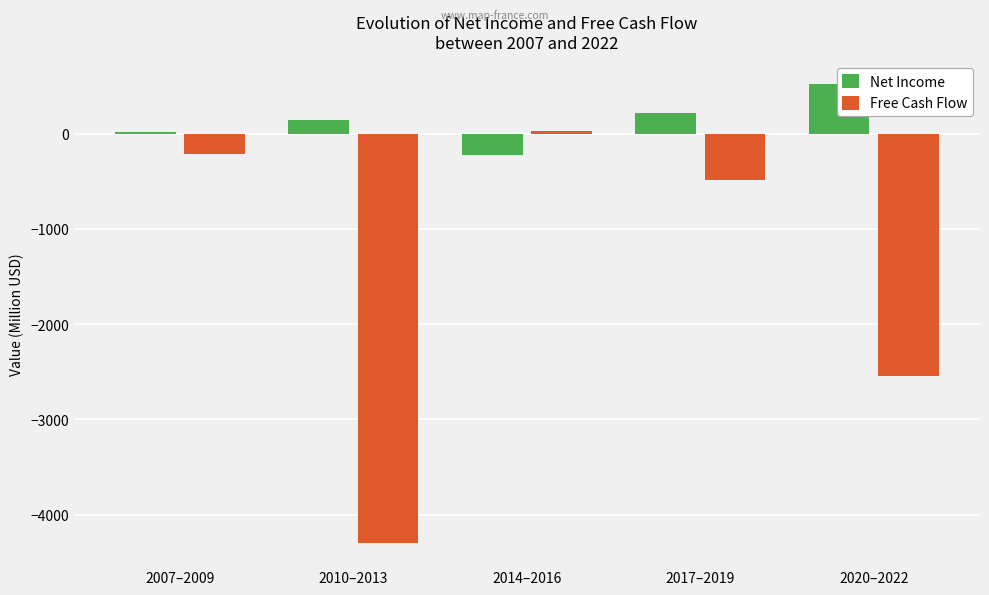

At which category is the sum across all series the highest?

2014–2016